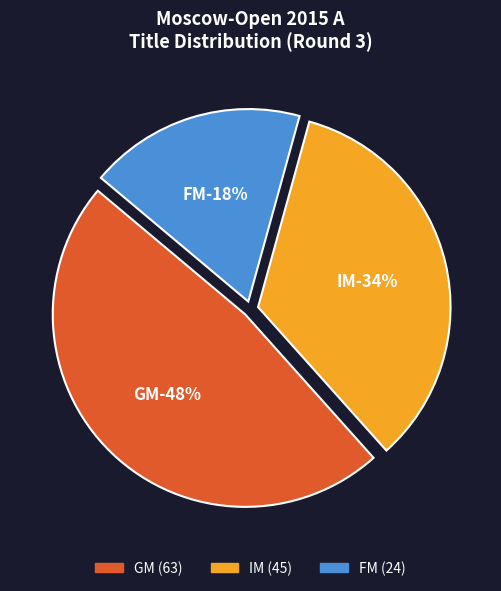

The IM slice represents 34% of the pie. True or false?

True